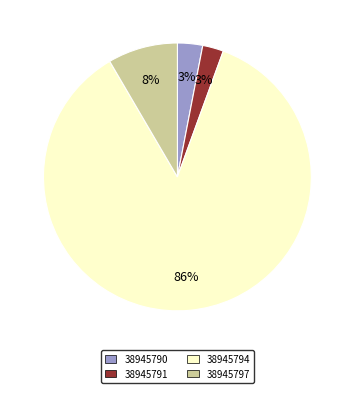

The 38945794 slice represents 93% of the pie. True or false?

False